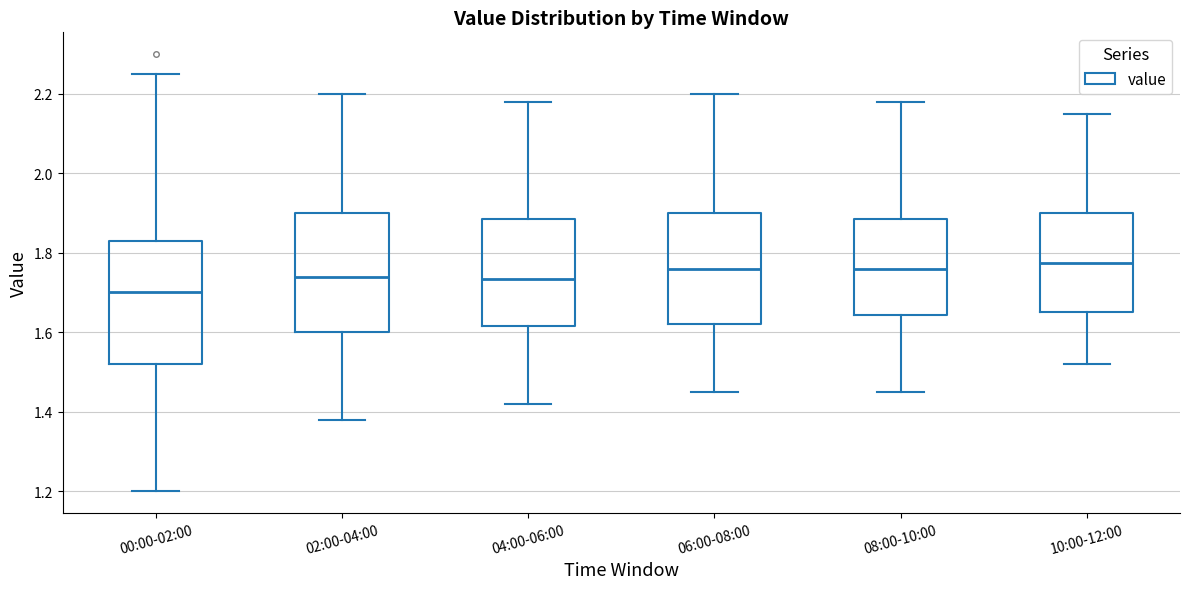

Reading left to right, read every box against the y-axis: the position of its median line, the range the box covers, and the ends of its whiskers. The values are not printed on the chart, so give them approximately, as read against the axis.

00:00-02:00: median 1.70, box 1.52 to 1.84, whiskers 1.20 to 2.26
02:00-04:00: median 1.74, box 1.60 to 1.90, whiskers 1.38 to 2.20
04:00-06:00: median 1.74, box 1.62 to 1.88, whiskers 1.42 to 2.18
06:00-08:00: median 1.76, box 1.62 to 1.90, whiskers 1.46 to 2.20
08:00-10:00: median 1.76, box 1.64 to 1.88, whiskers 1.46 to 2.18
10:00-12:00: median 1.78, box 1.66 to 1.90, whiskers 1.52 to 2.16